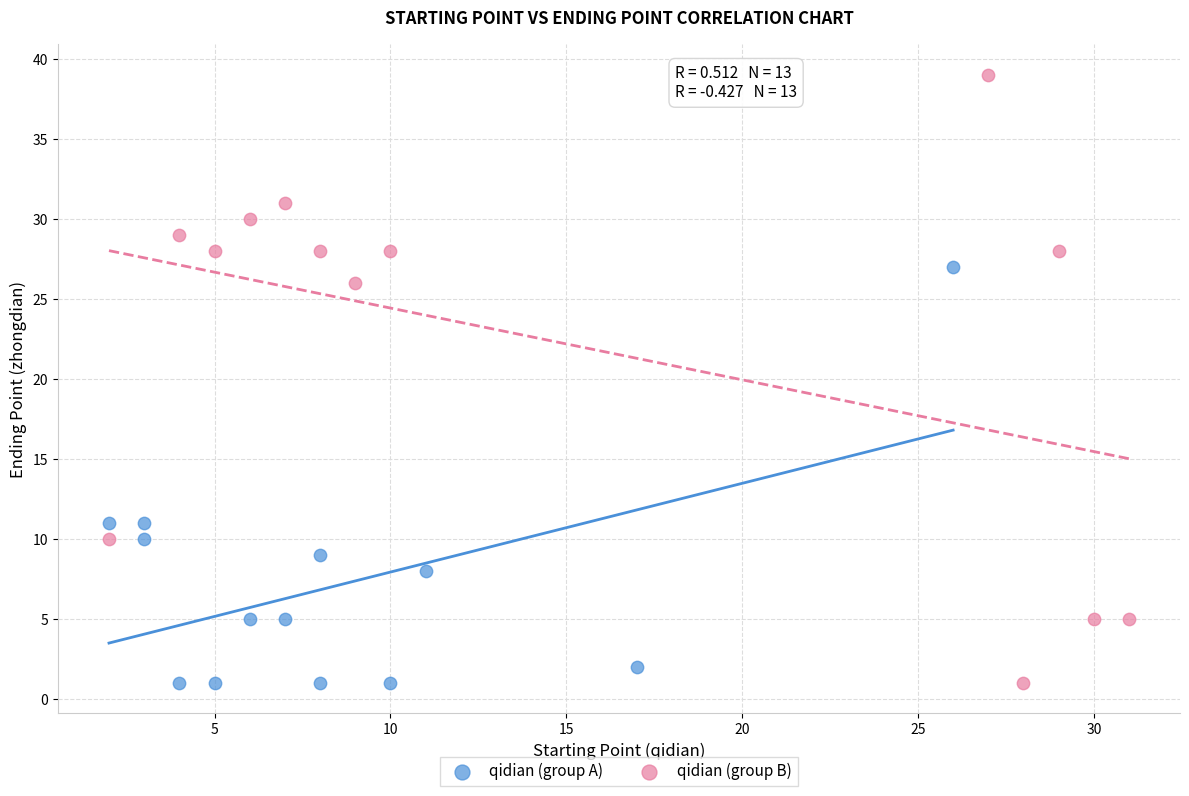

Which series reaches the maximum Y coordinate?

qidian (group B)